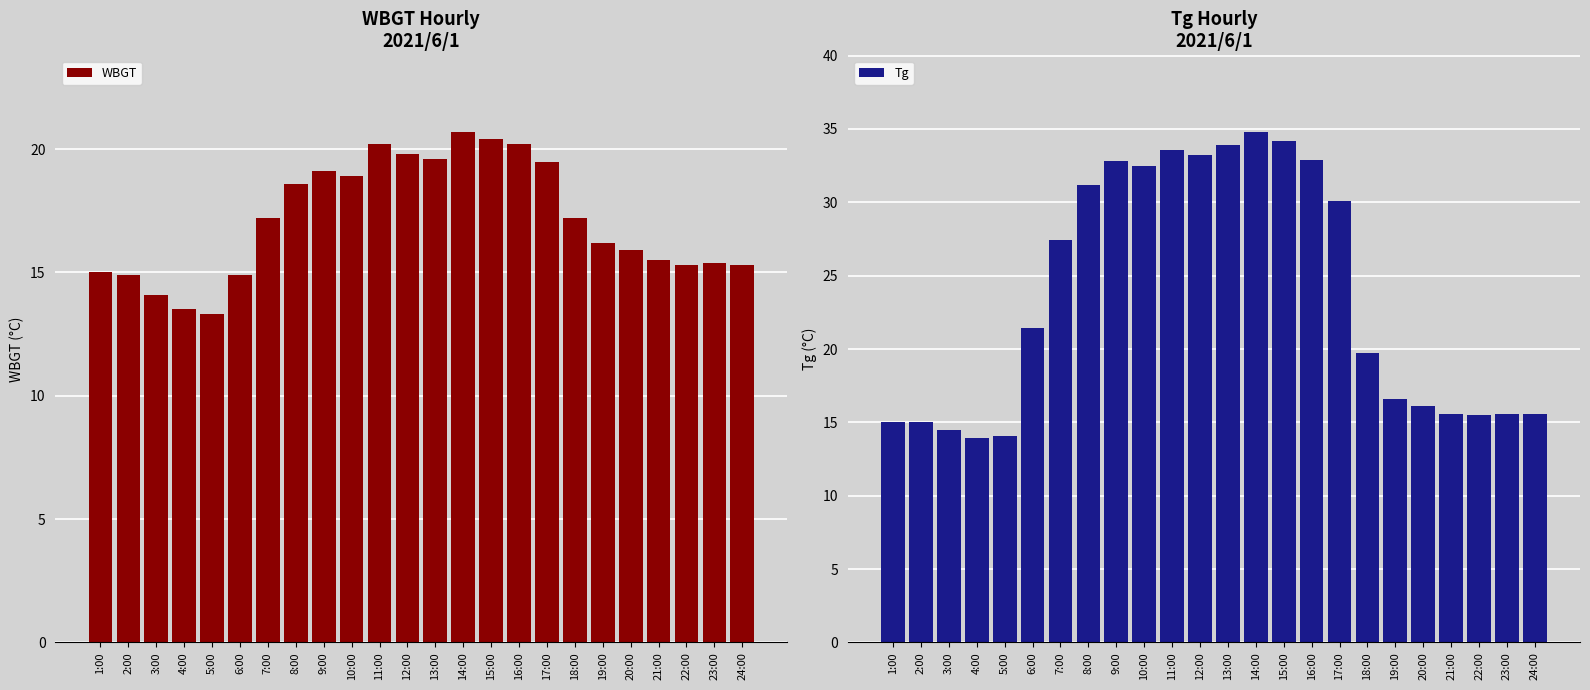

At which category does the chart reach its peak across all series?

14:00